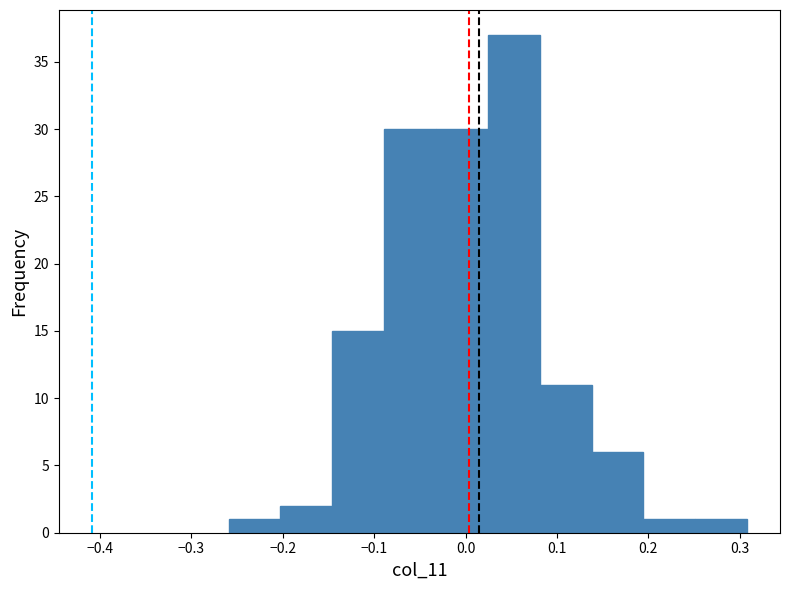

What is the height of the bar covering 0.14 to 0.19 on the x-axis? Neither the bar edges nor the heights are printed on the chart, so give them approximately, as read against the axes.

6